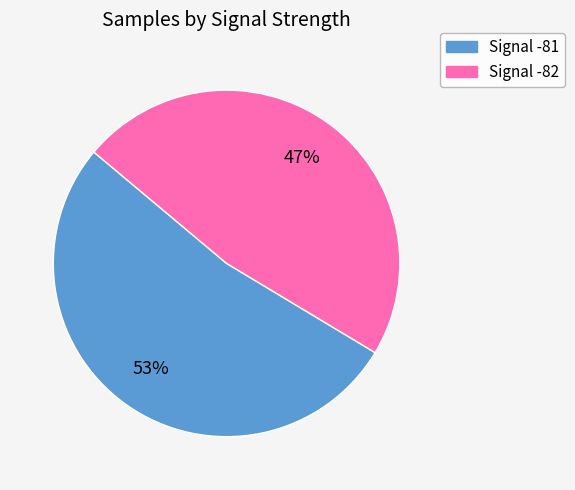

Is there a majority slice in this chart?

Yes